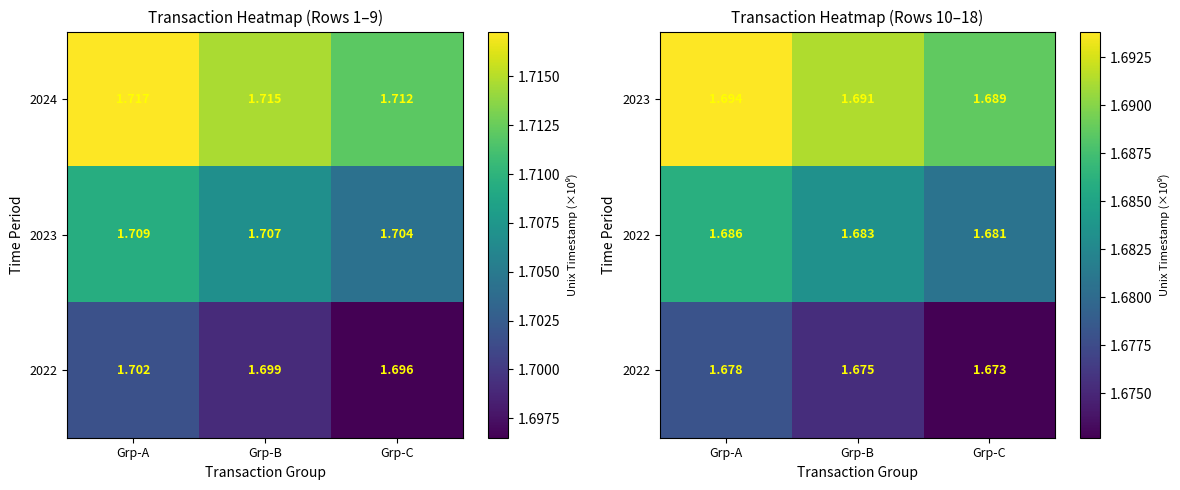

Where is 2024 nearest to the value 1?

Grp-C